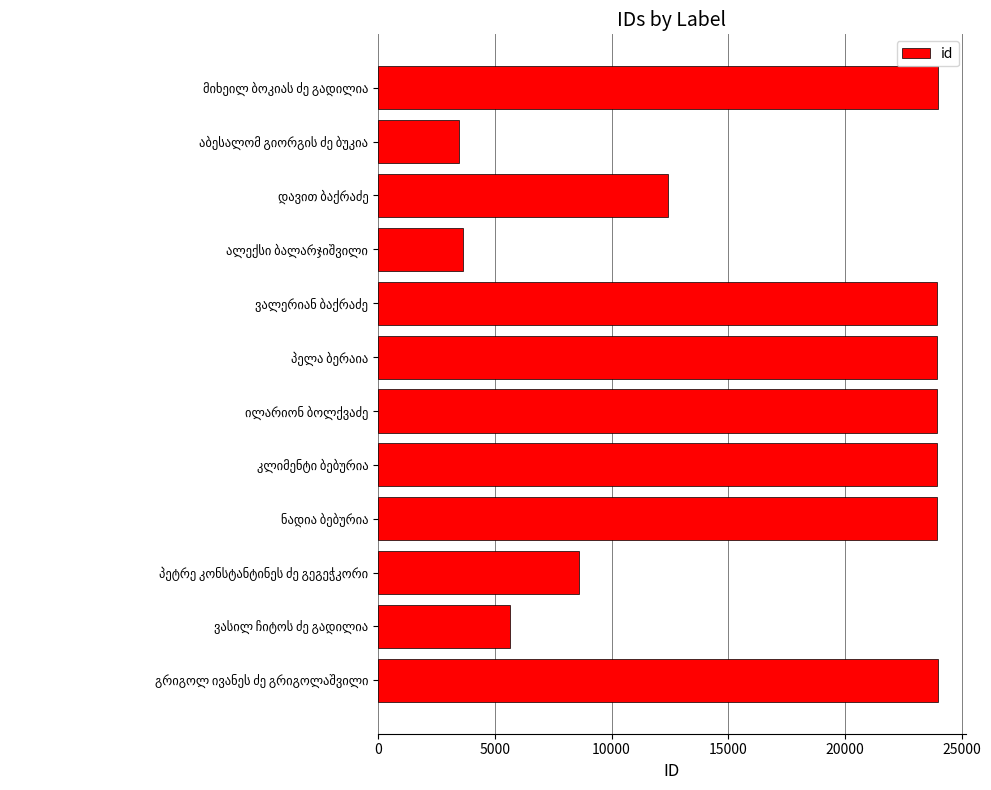

What is the difference between the second highest and second lowest values?

20314